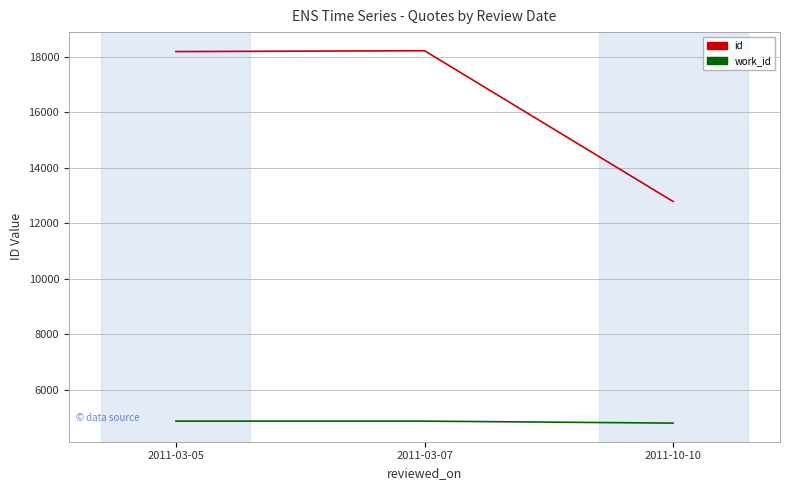

What is the spread (max minus min) of values at 2011-03-07?

13341